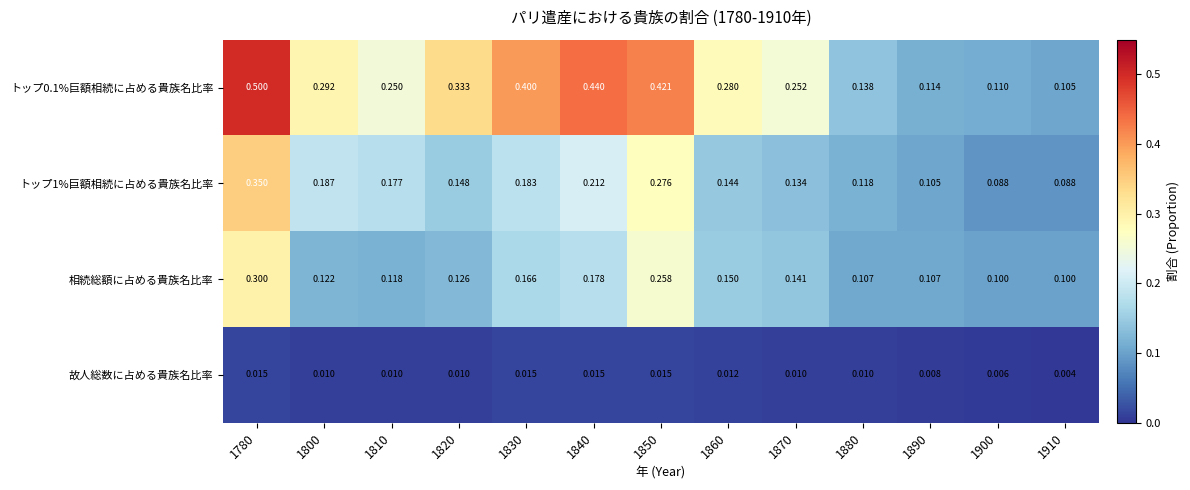

Is the value of 相続総額に占める貴族名比率 at 1870 greater than the value of トップ1%巨額相続に占める貴族名比率 at 1780?

No